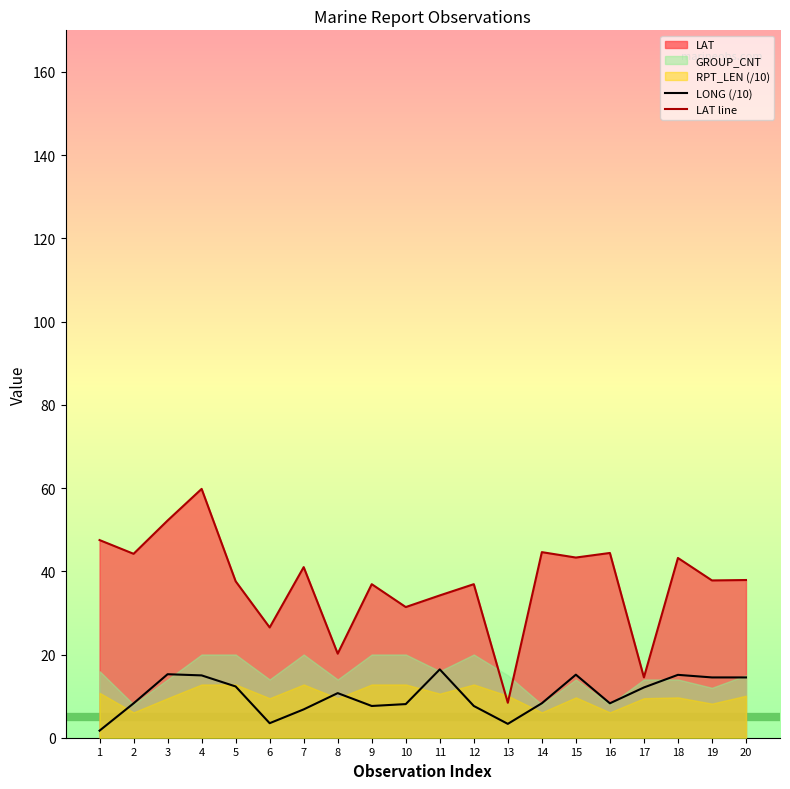

How many data points in LAT line are less than 37?

8